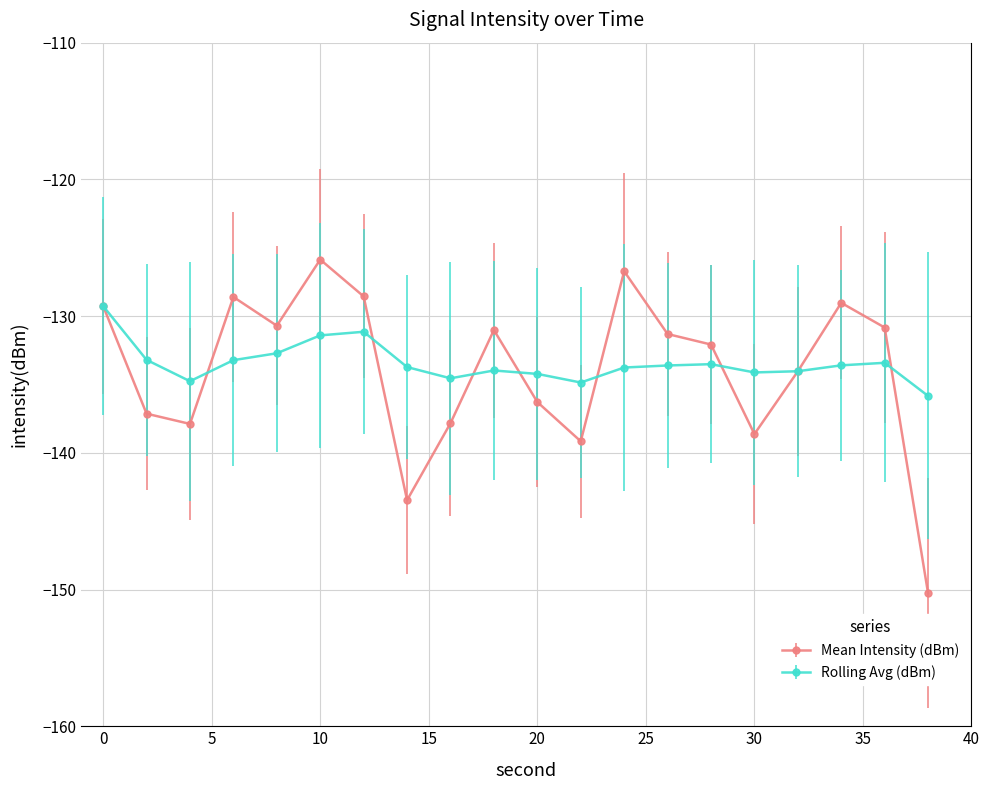

True or false: Mean Intensity (dBm) has more than 1 points higher than both neighbors.

True